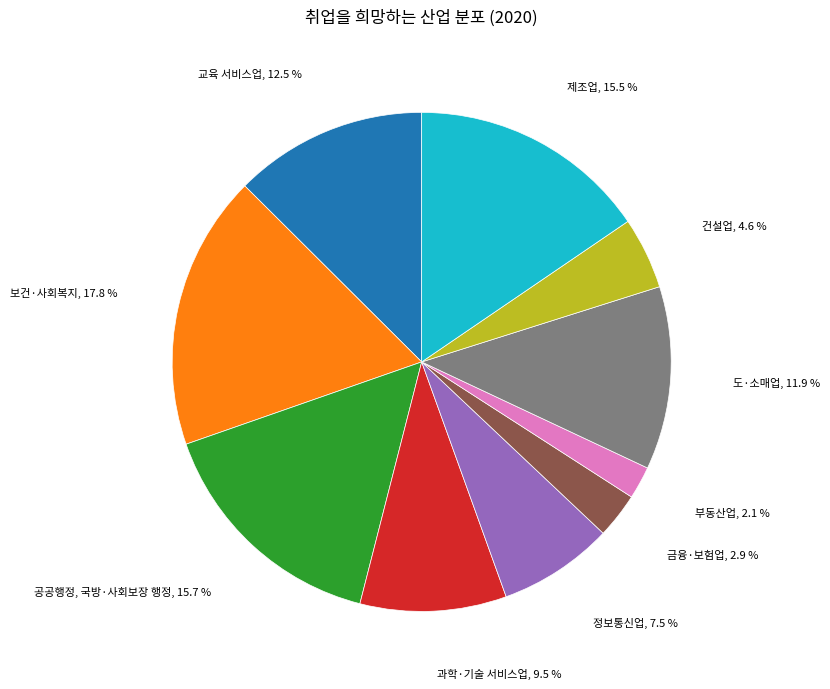

Does any single category account for the majority?

No